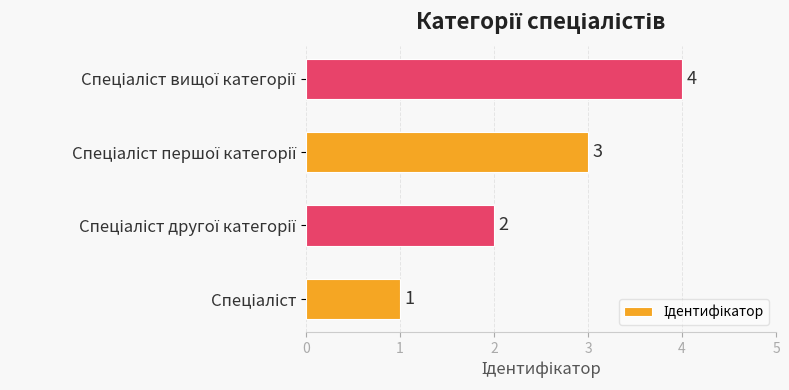

Count the number of data series in this chart.

1